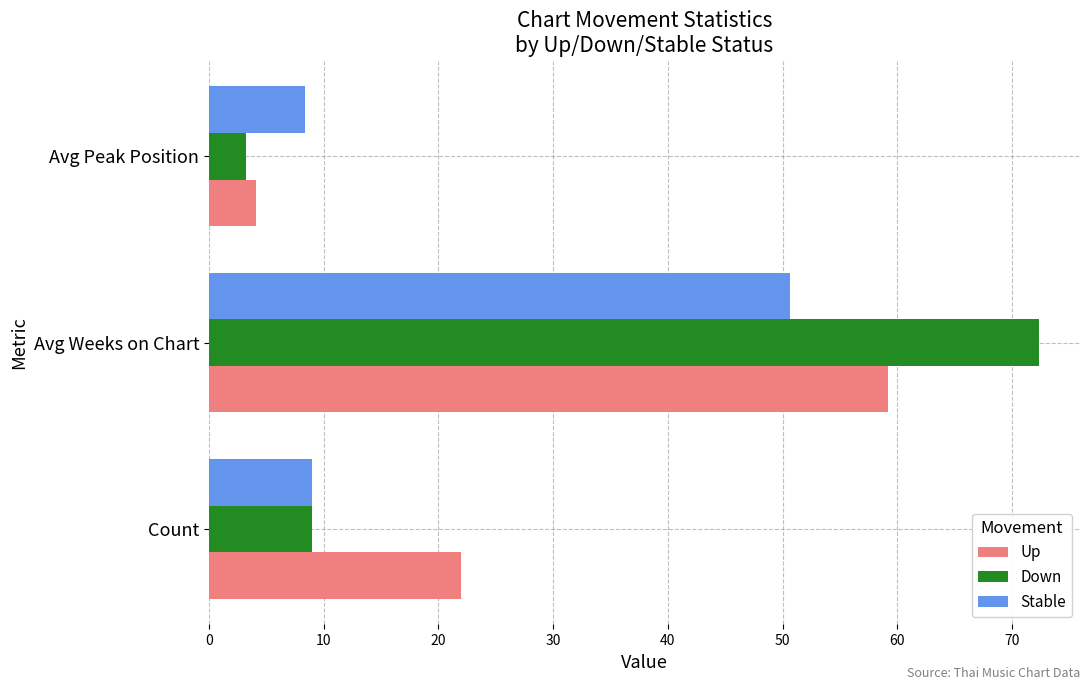

What is the sum of all Down values?

84.5